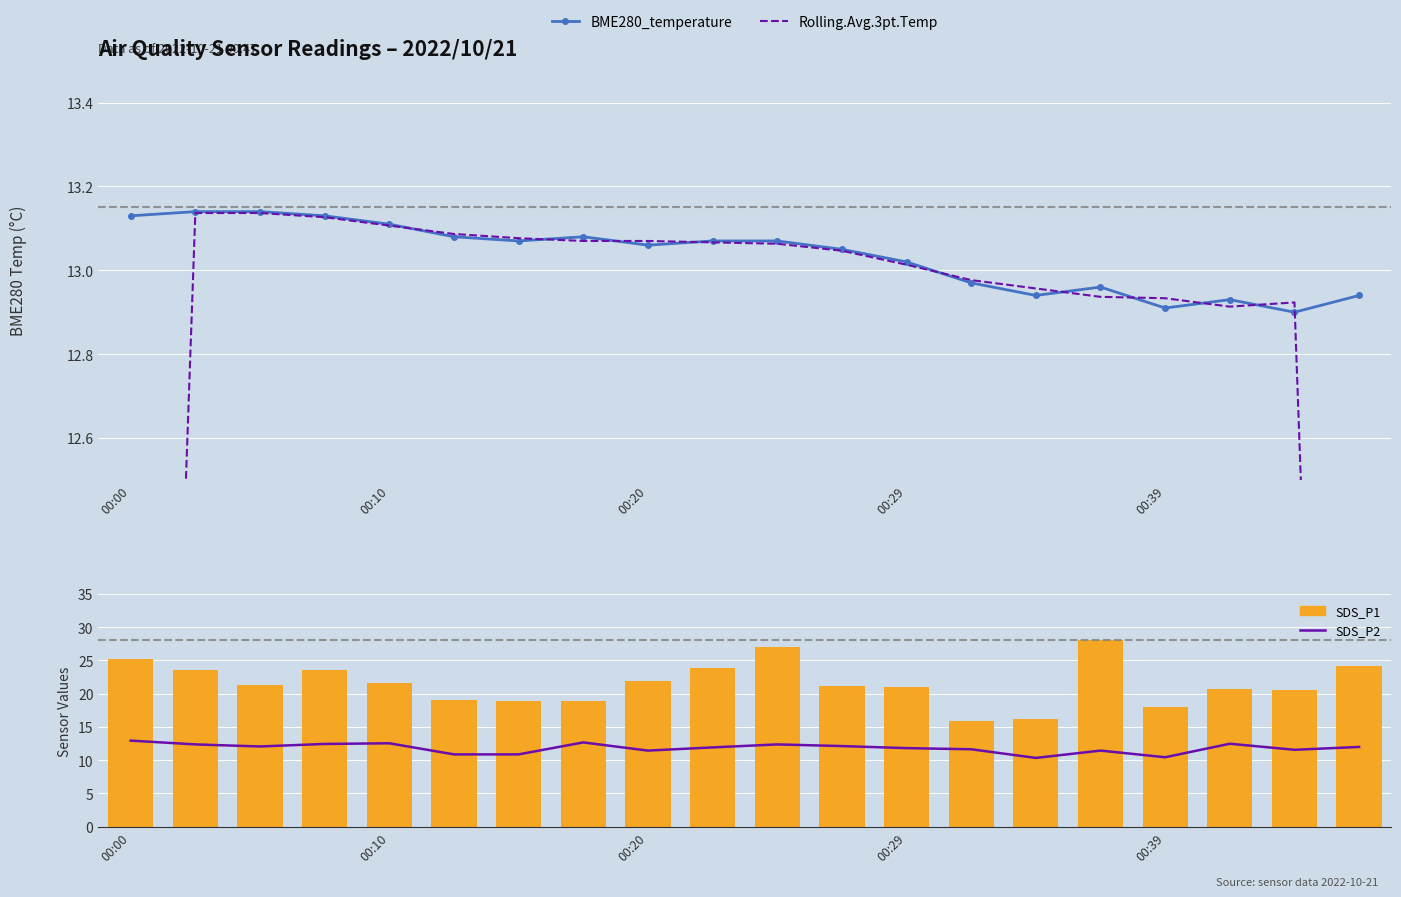

How many values in the SDS_P2 (line) series are below 12?

10